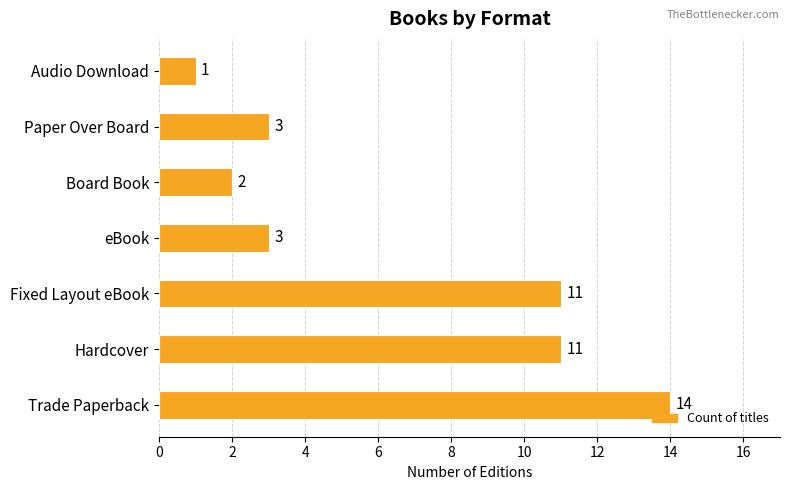

What is the difference between the second highest and second lowest values?

9